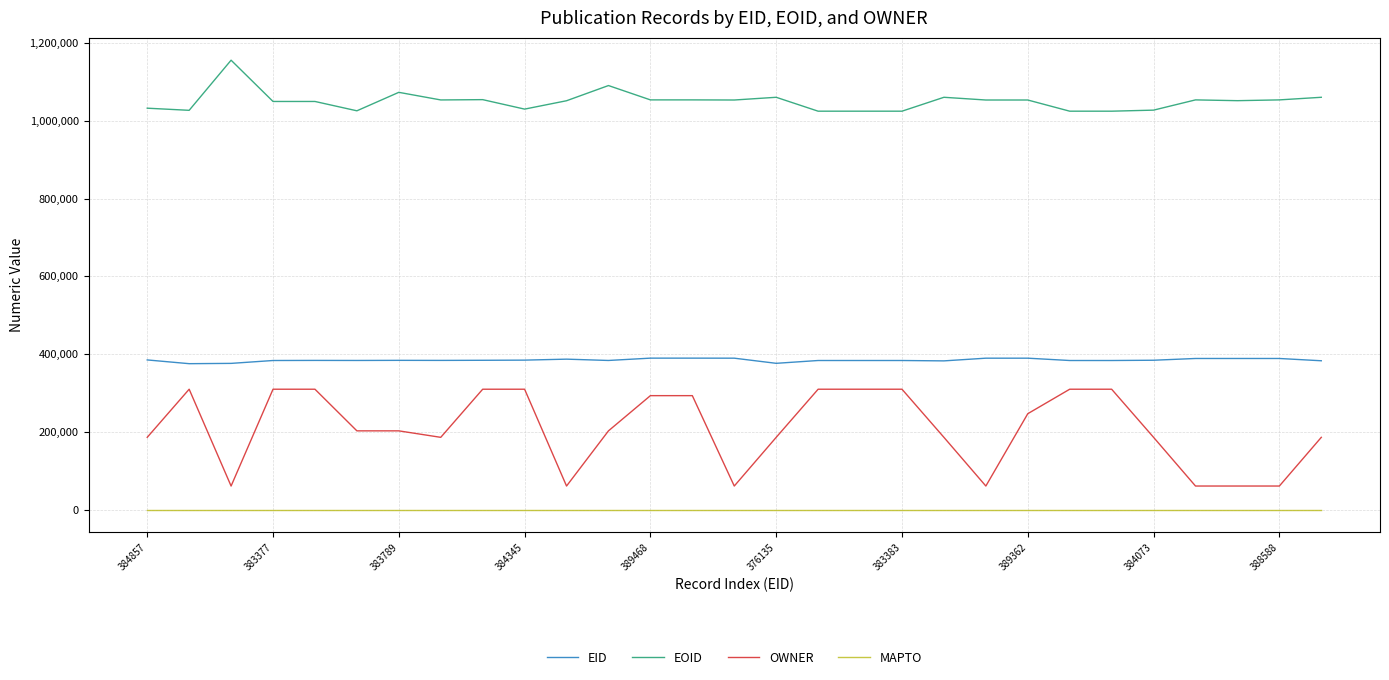

Which series has the largest total across all categories?

EOID